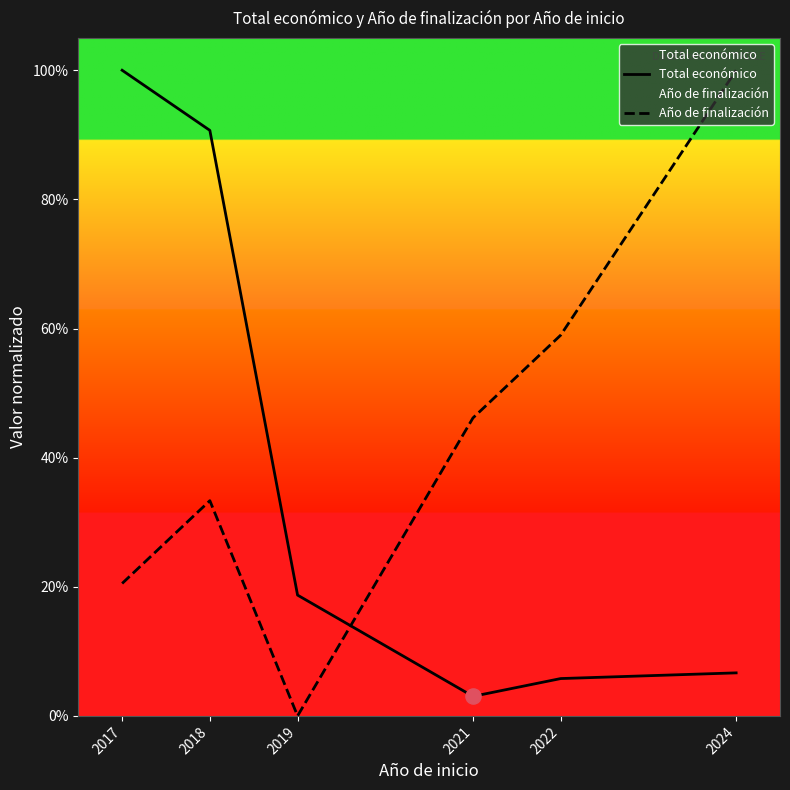

What is the total value across all series at 2021?

0.5